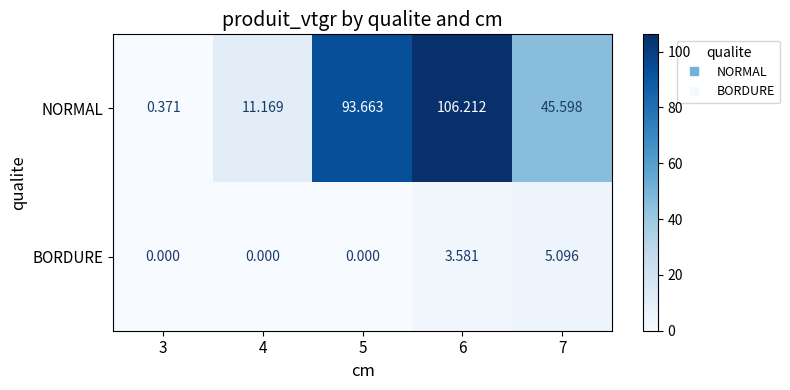

Which series changed the most between 3 and 4?

NORMAL